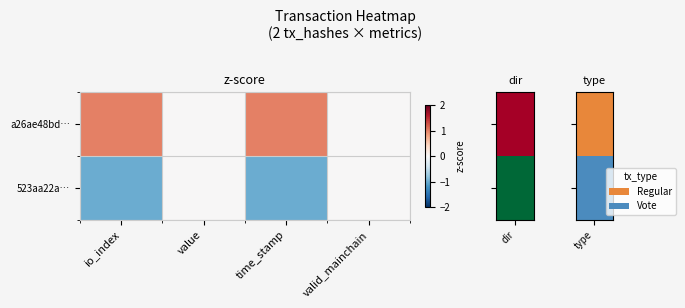

Reading right to left, extract all data points from this chart.

a26ae48bd…: valid_mainchain=0	time_stamp=1	value=0	io_index=1
523aa22a…: valid_mainchain=0	time_stamp=-1	value=0	io_index=-1